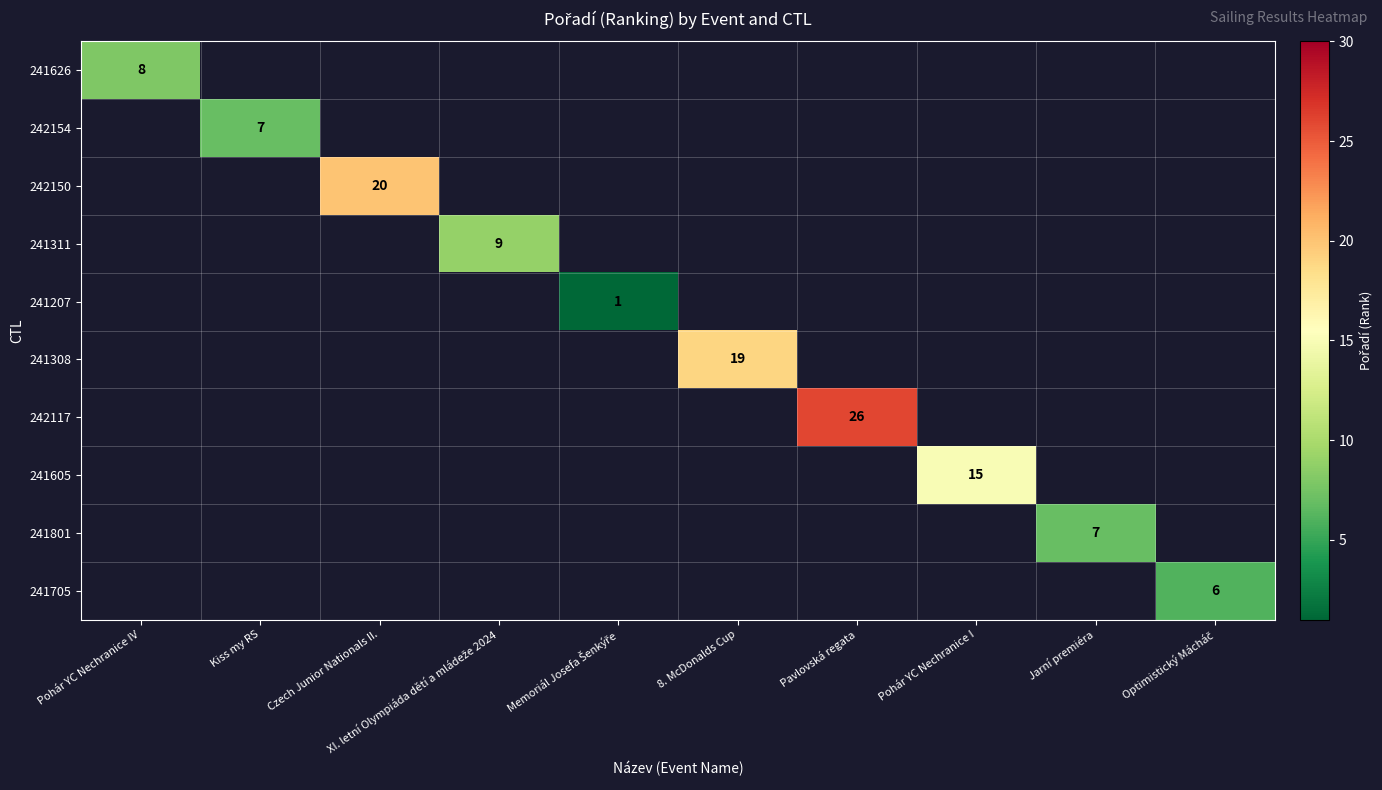

How many positive values does the 241311 series have?

1